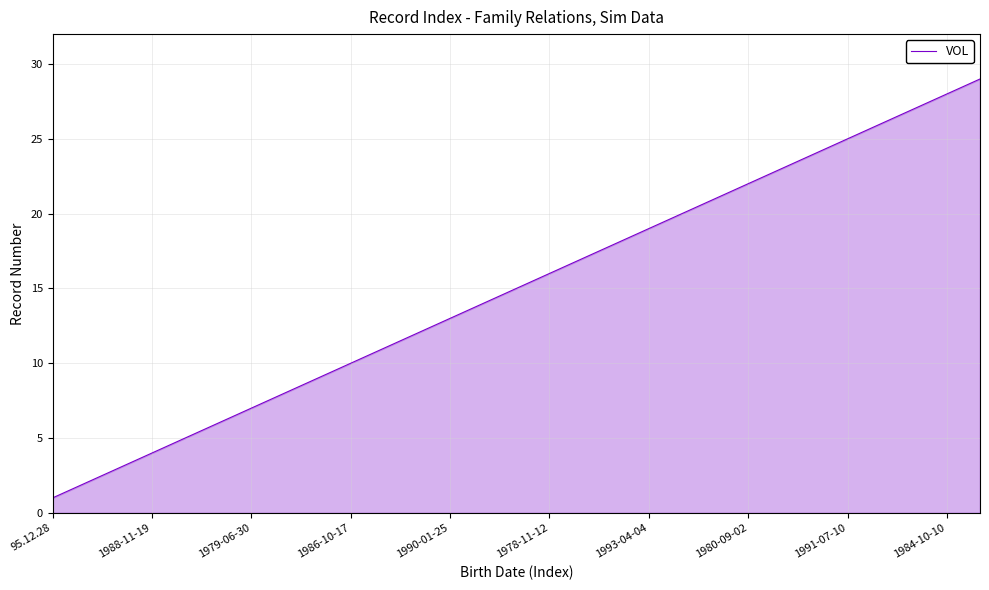

What is the sum of all values?

435